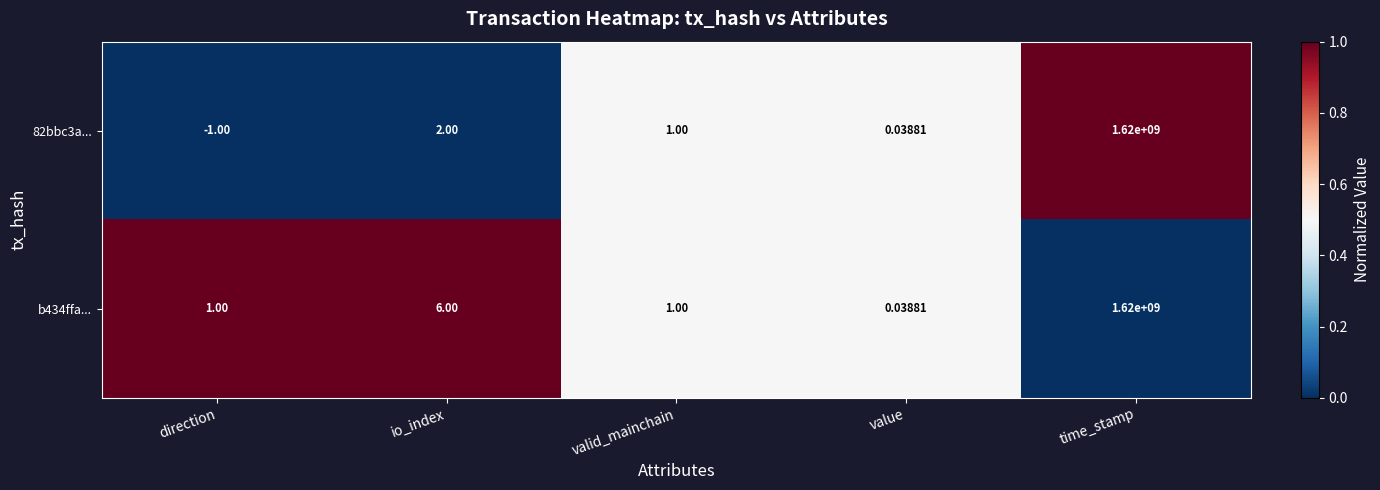

At which label does 82bbc3a... reach its minimum?

direction